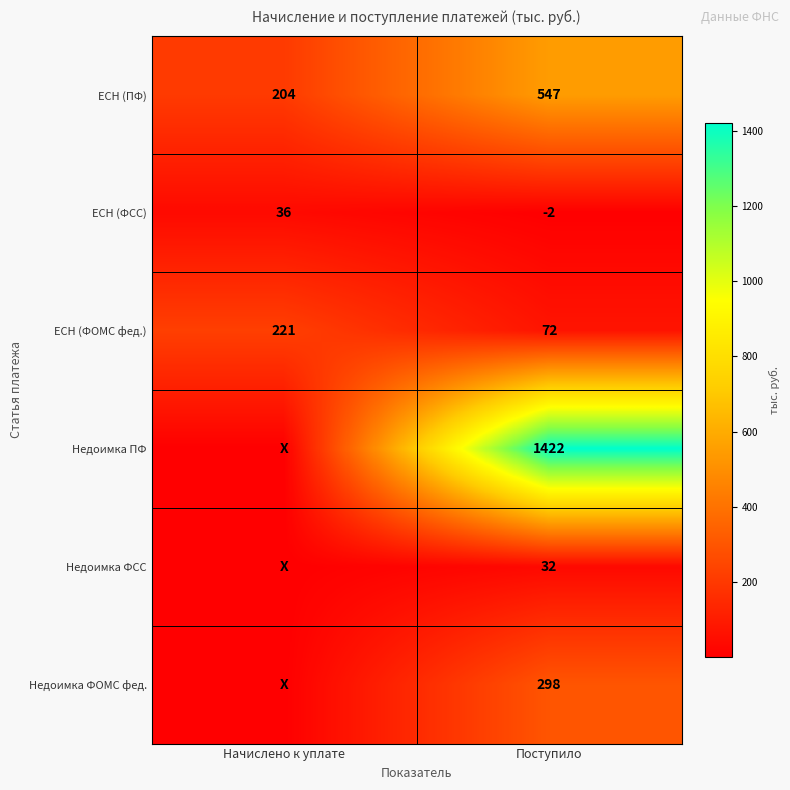

Is the value of ЕСН (ФОМС фед.) at Поступило greater than the value of ЕСН (ПФ) at Поступило?

No